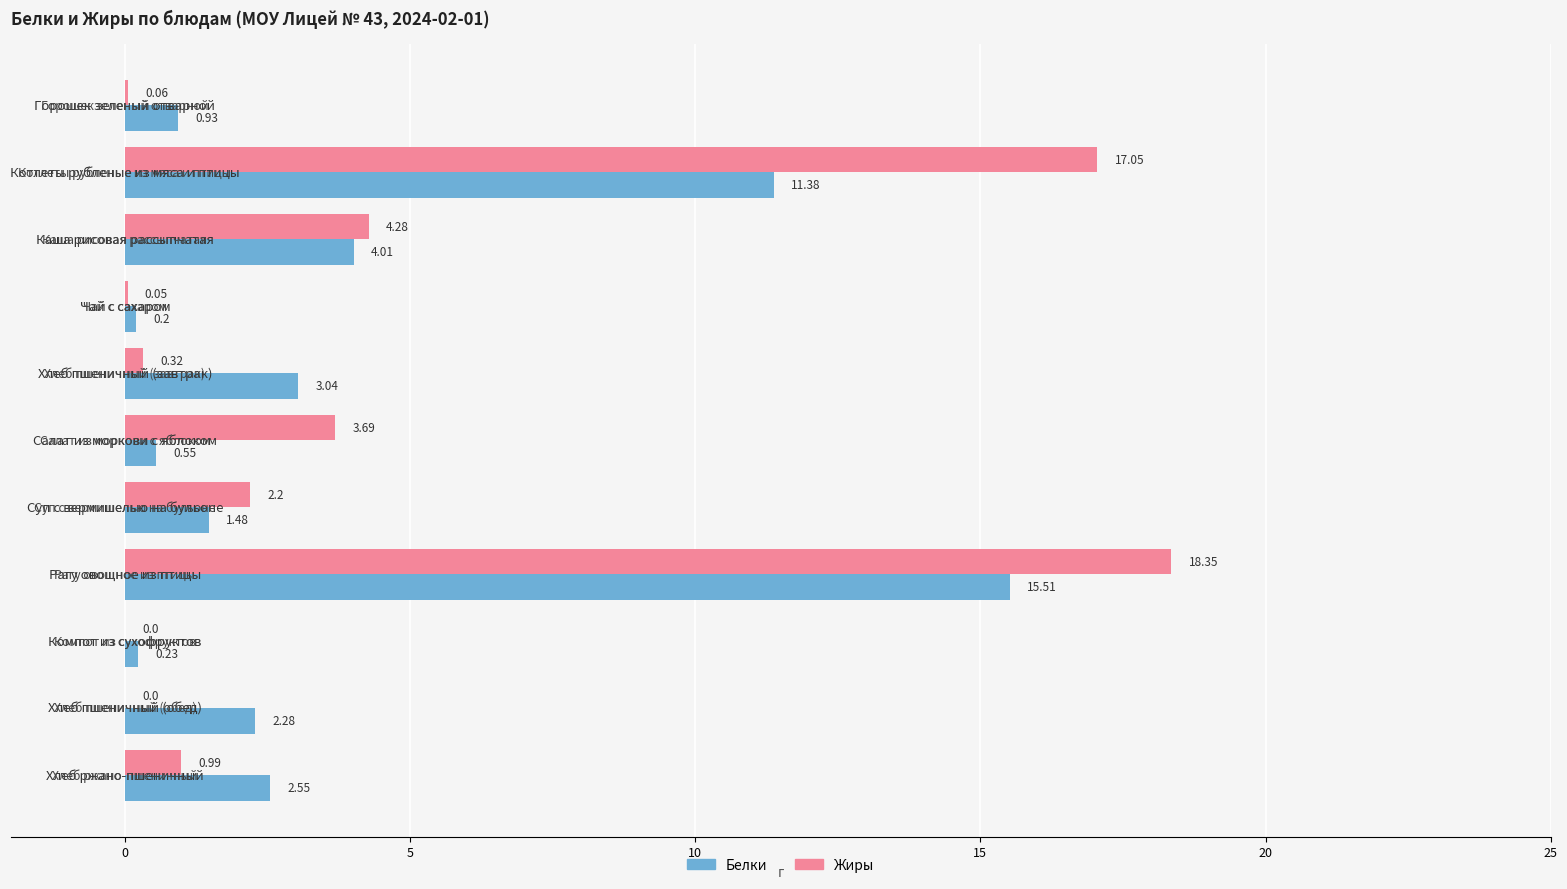

What is the sum of all Жиры values?

47.0